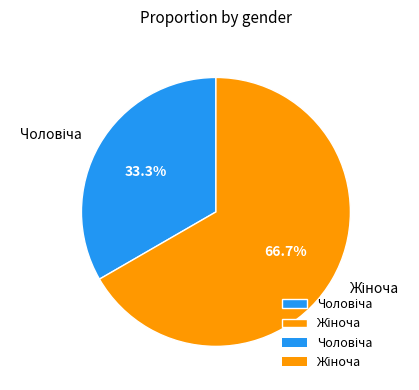

Is there any slice that represents more than half of the pie?

Yes